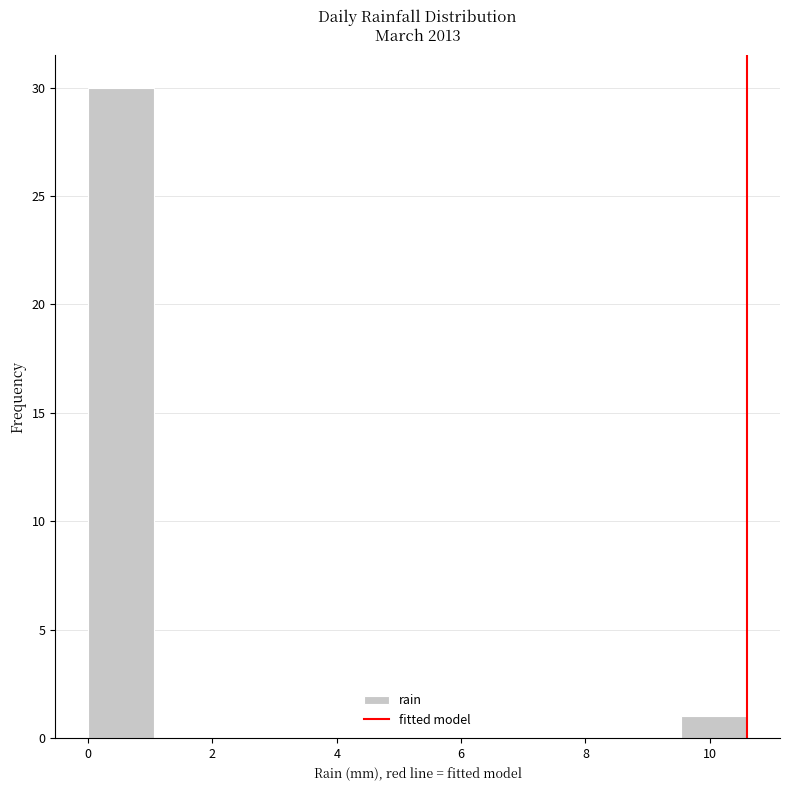

Which range on the x-axis has the tallest bar?

0.00 to 1.06